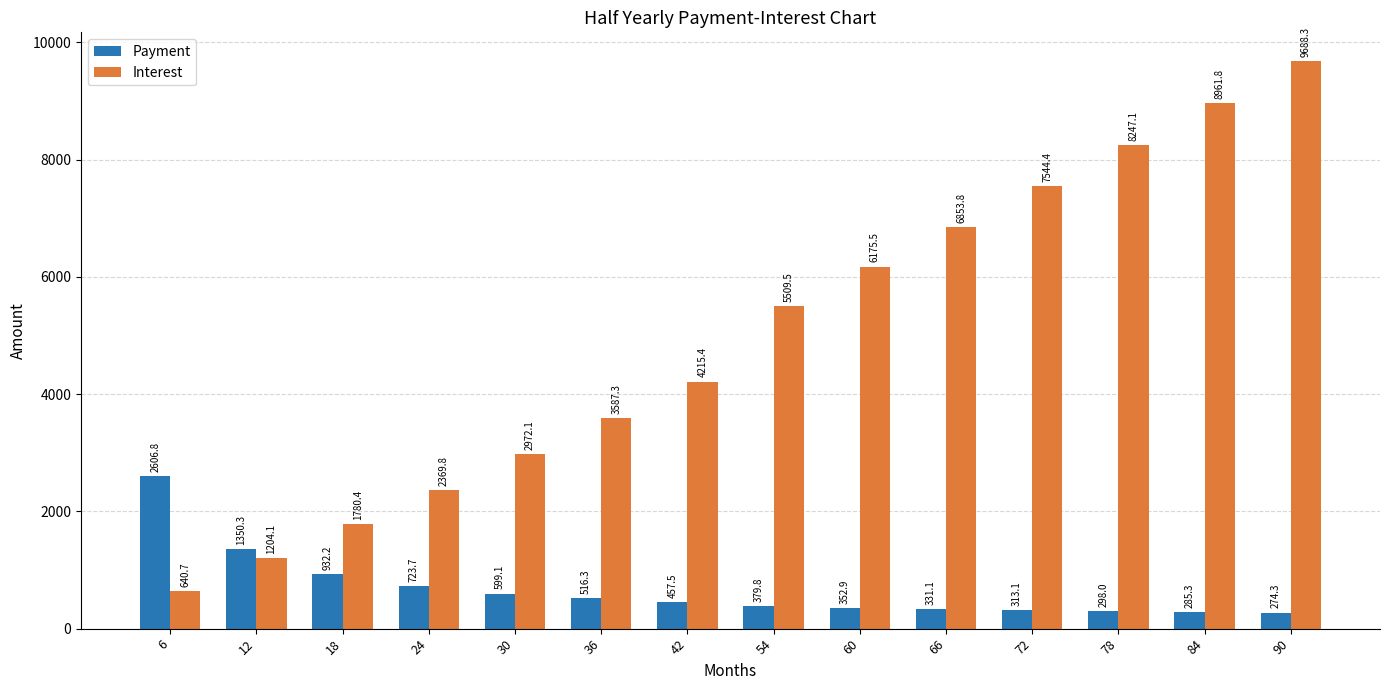

Reading left to right, extract all data points from this chart.

Payment: 6=2606.8	12=1350.3	18=932.2	24=723.7	30=599.1	36=516.3	42=457.5	54=379.8	60=352.9	66=331.1	72=313.1	78=298.0	84=285.3	90=274.3
Interest: 6=640.7	12=1204.1	18=1780.4	24=2369.8	30=2972.1	36=3587.3	42=4215.4	54=5509.5	60=6175.5	66=6853.8	72=7544.4	78=8247.1	84=8961.8	90=9688.3